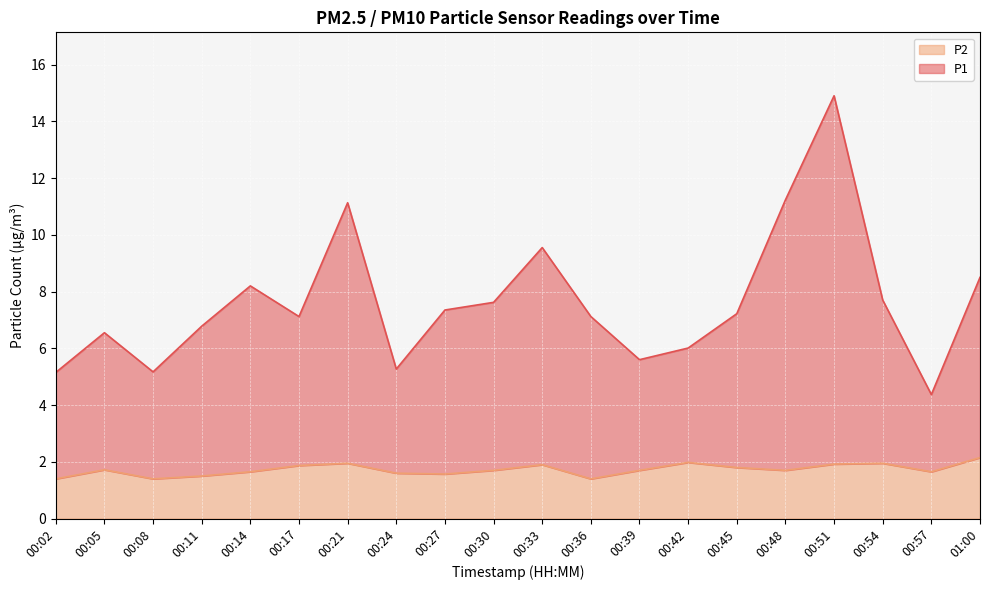

What is the difference between the highest and lowest values at 00:45?

5.4